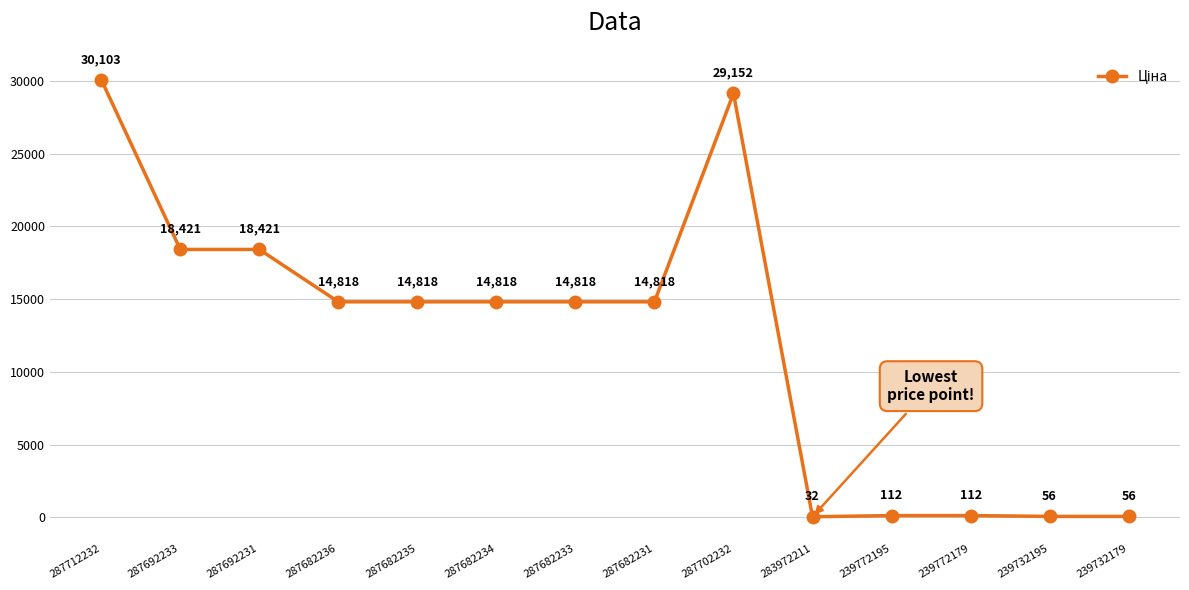

What is the change in value from 287682234 to 287702232?

+14334.7